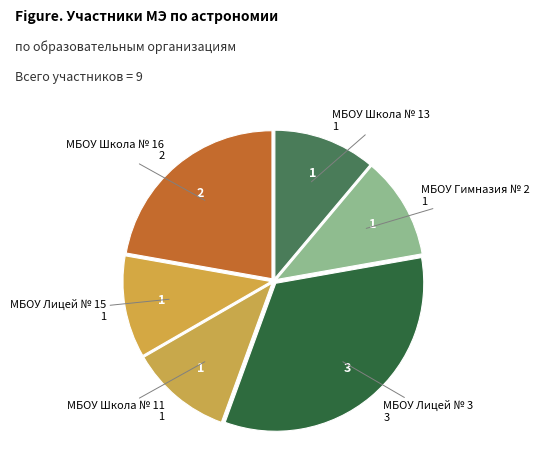

Rank the categories by value from lowest to highest.

МБОУ Школа № 13, МБОУ Гимназия № 2, МБОУ Школа № 11, МБОУ Лицей № 15, МБОУ Школа № 16, МБОУ Лицей № 3